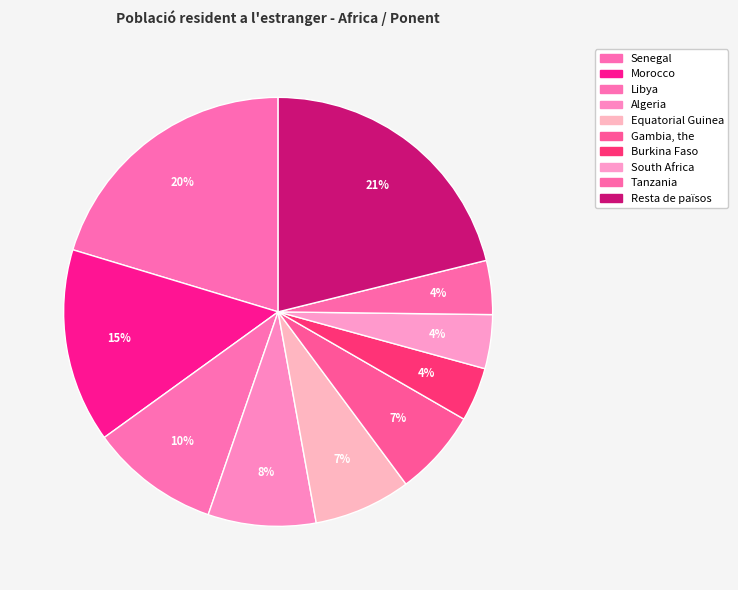

How many segments does this pie chart have?

10